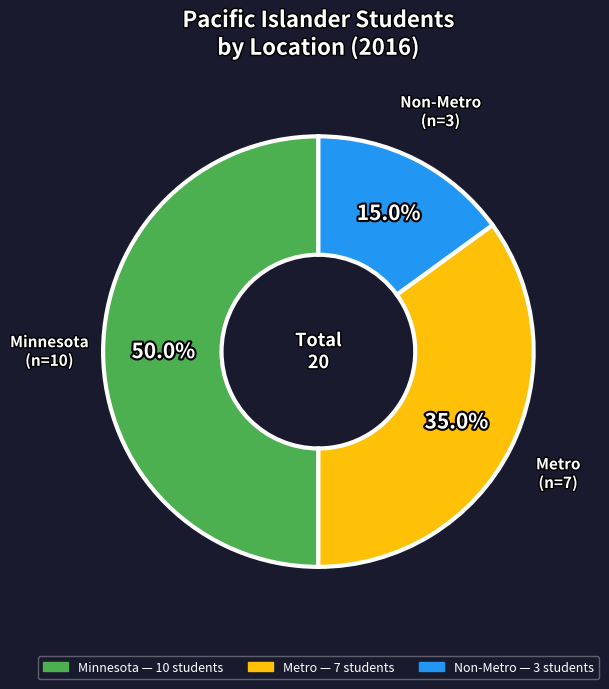

How many slices are in this pie chart?

3